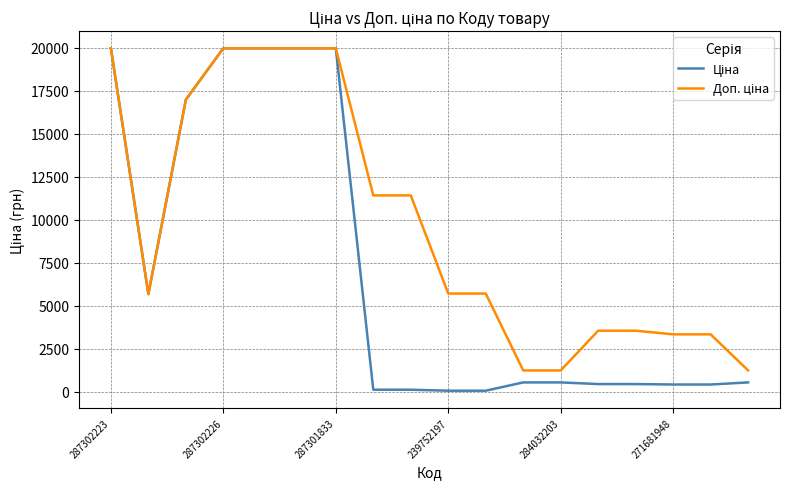

How many lines are shown in the chart?

2